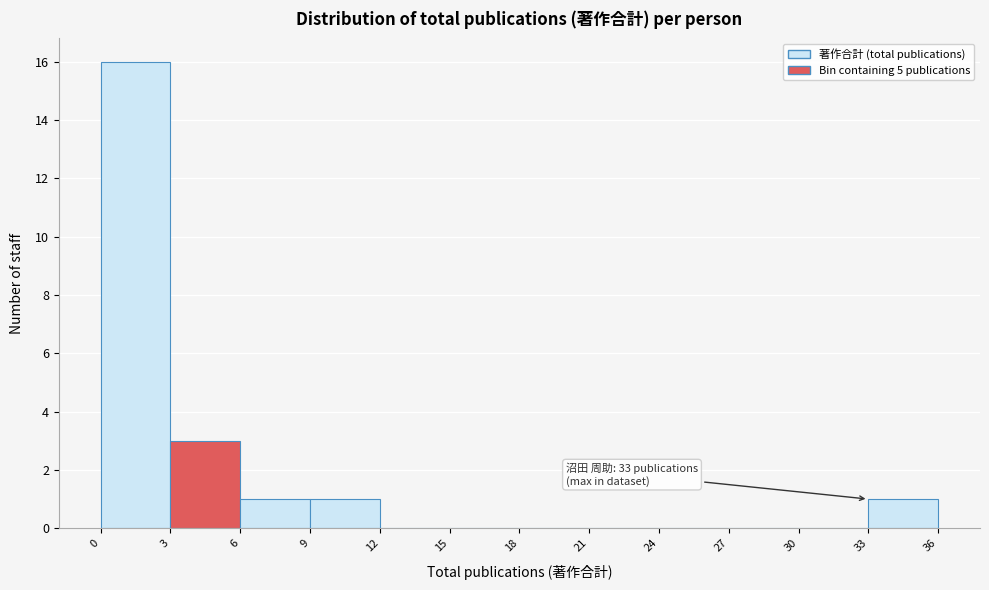

Over which range of the x-axis is the bar tallest?

0 to 3